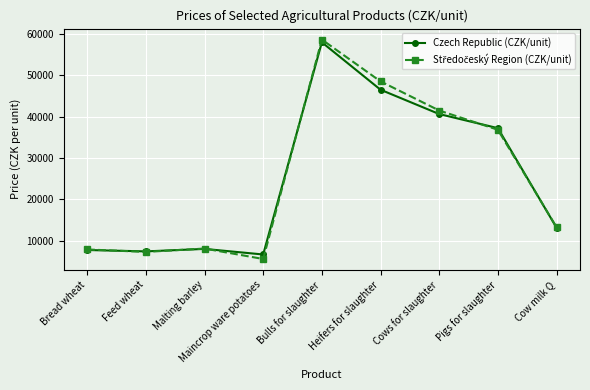

What is the difference between the maximum and minimum values in the Czech Republic (CZK/unit) series?

51343